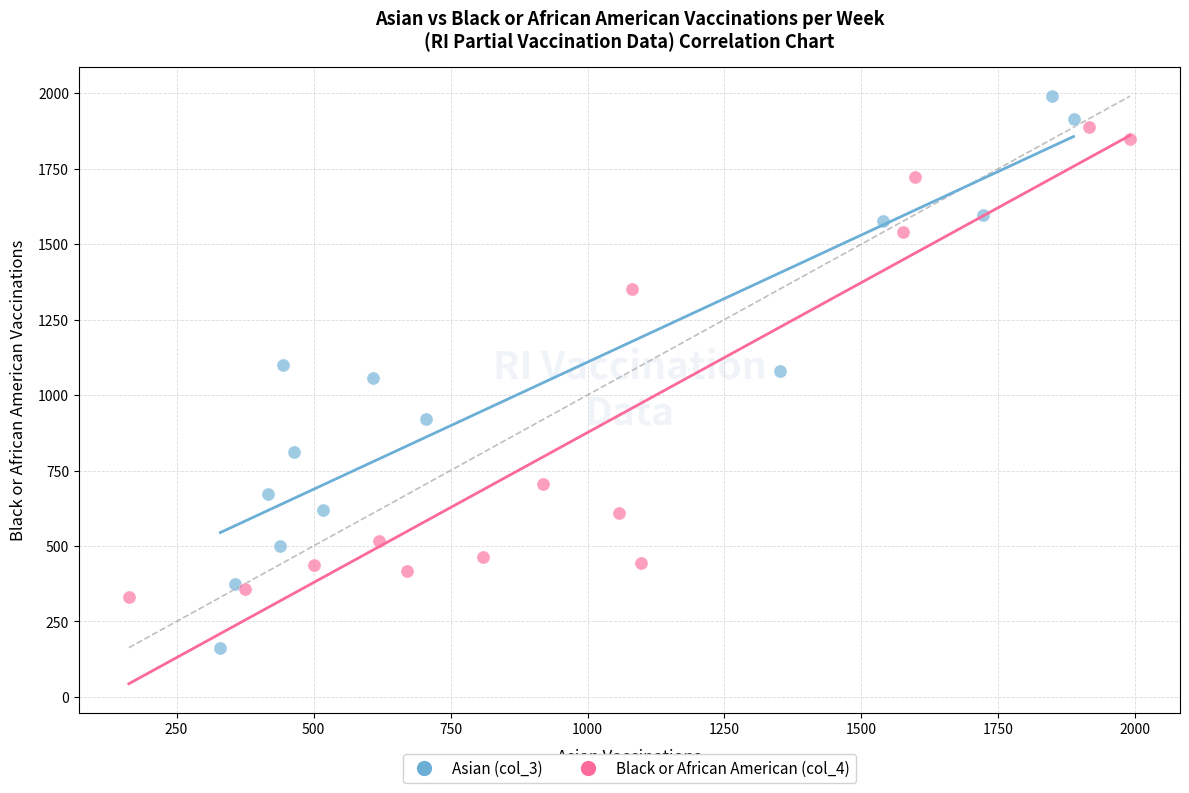

Which series reaches the minimum Y coordinate?

Asian (col_3)